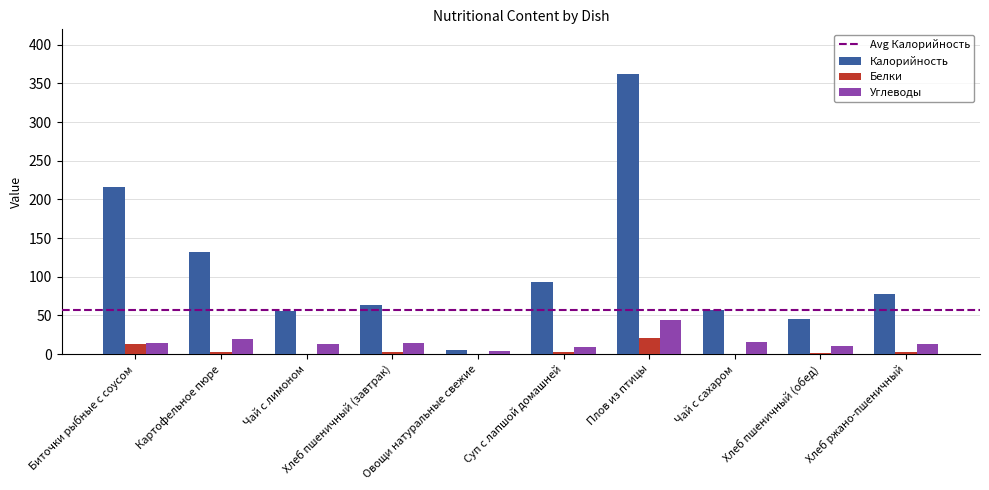

The Калорийность series shows 92.1 at Хлеб пшеничный (завтрак). True or false?

False